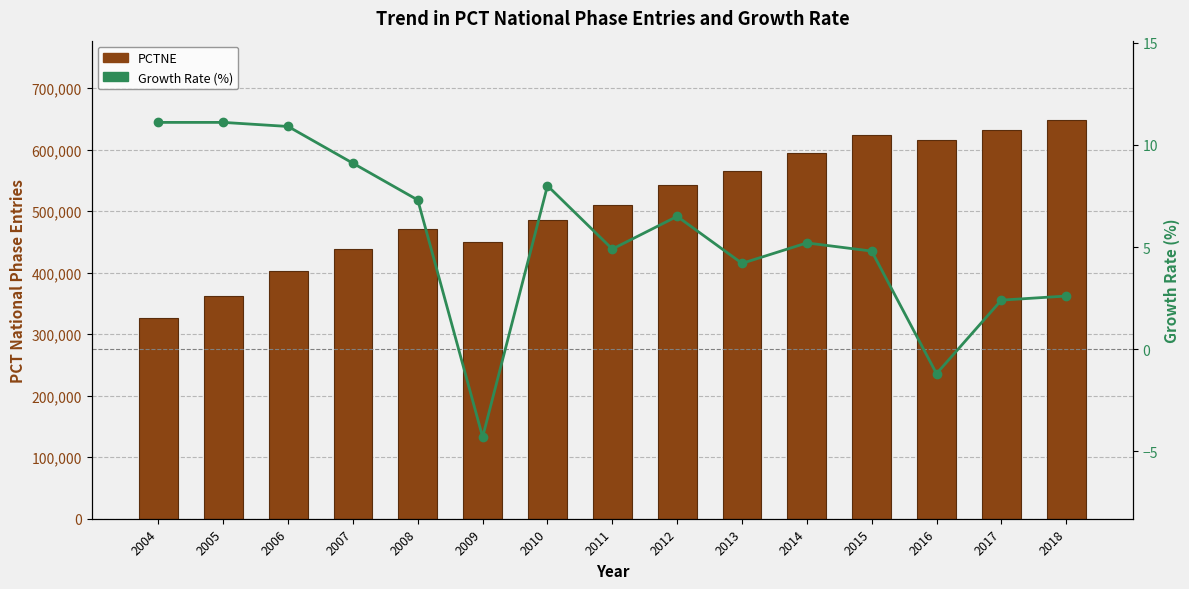

Rank the series by their average value, from lowest to highest.

Growth Rate (%), PCTNE